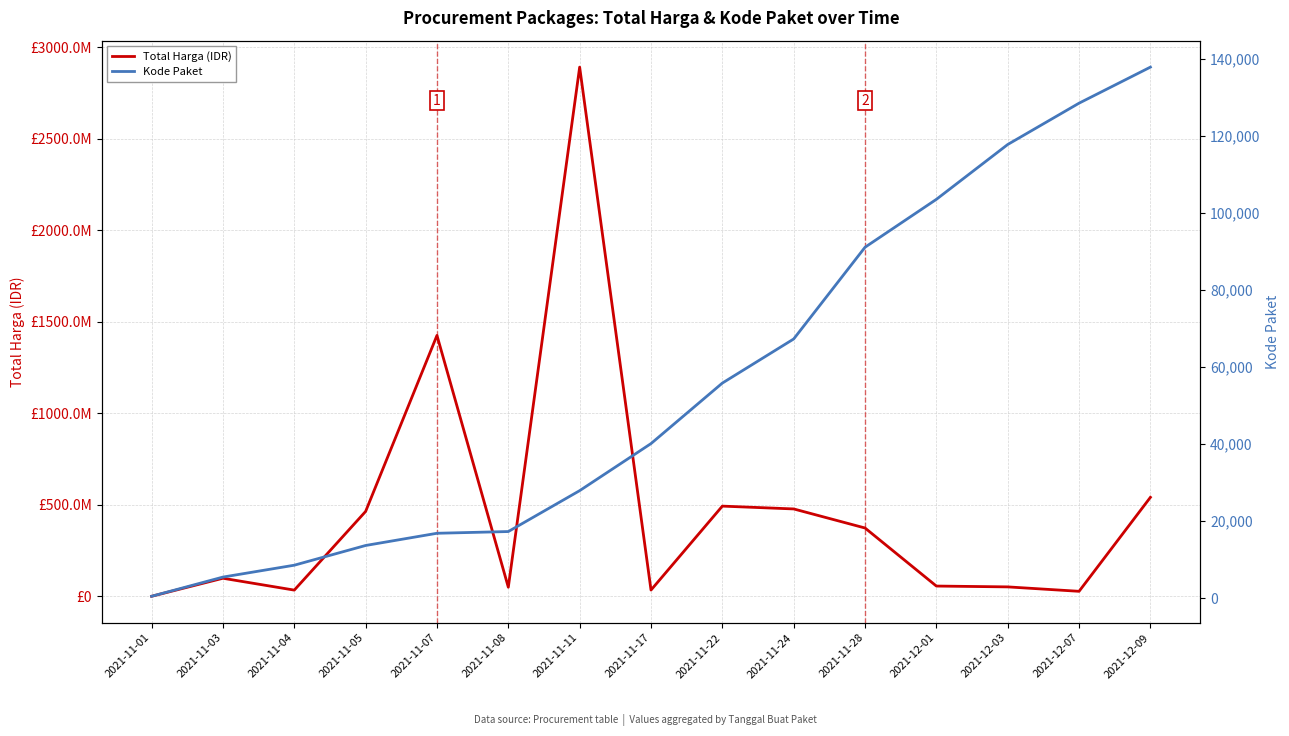

Read the Total Harga (IDR) value at 2021-11-03.

98772570